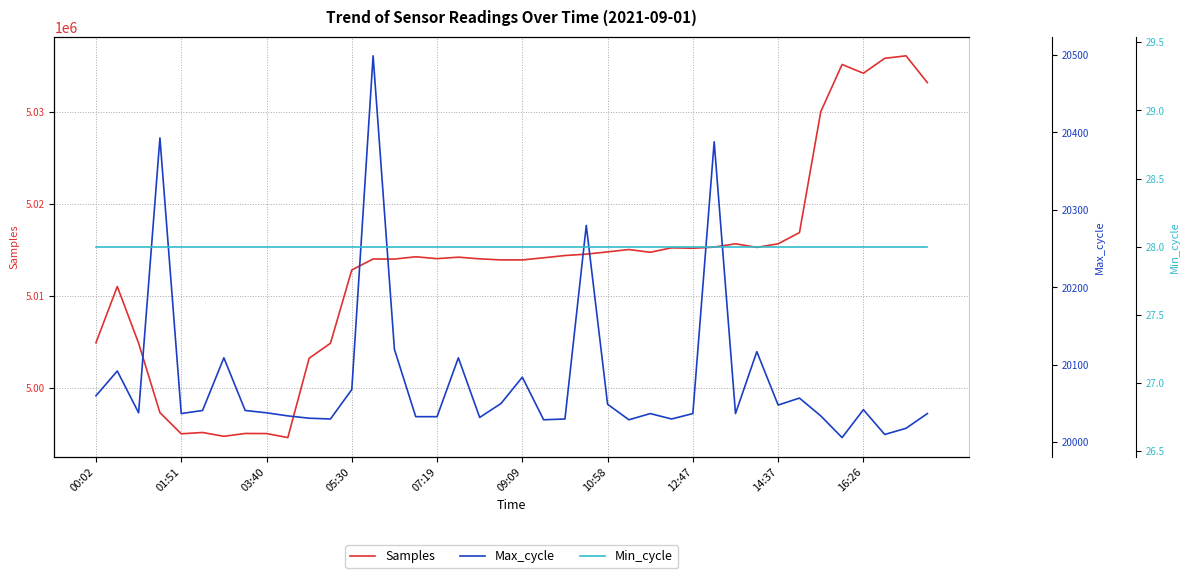

The Samples series shows 2787629 at 37. True or false?

False